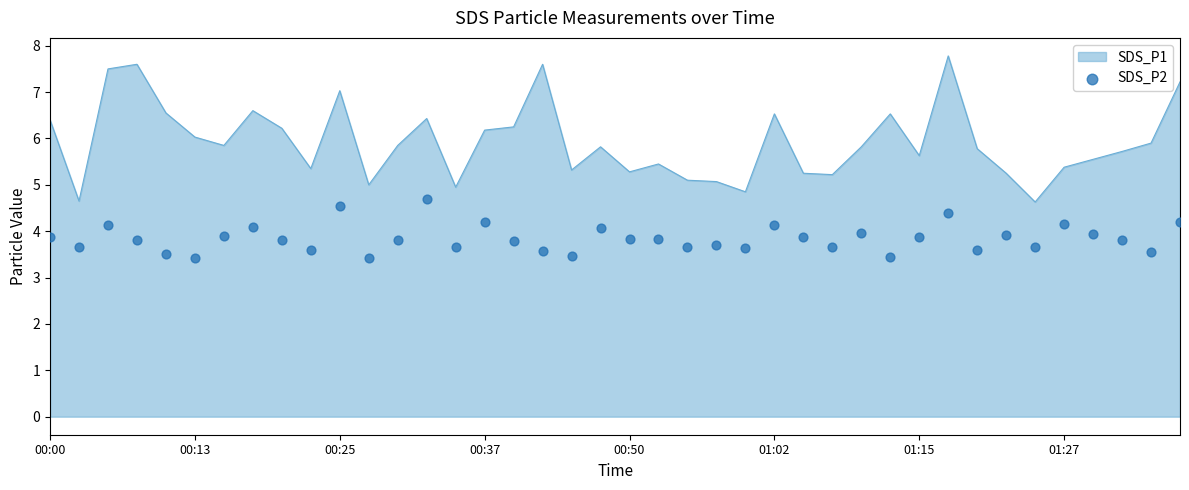

Which has a higher value, 33 or 36?

36